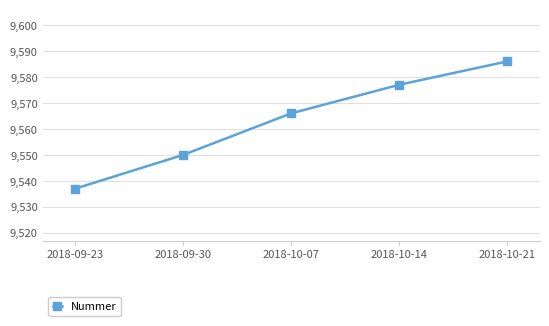

Which label corresponds to the smallest value in the chart?

2018-09-23